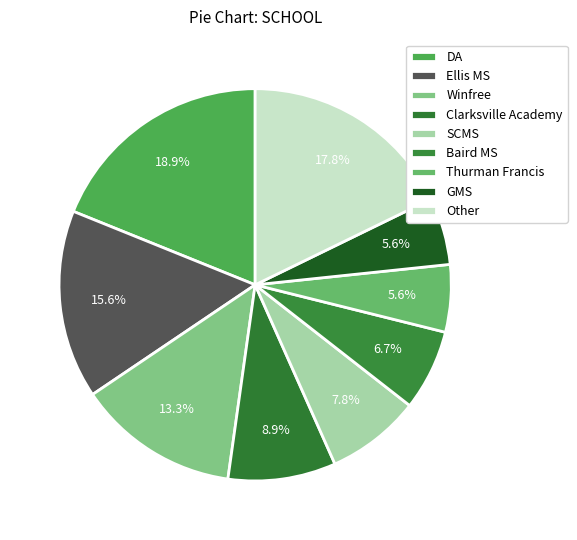

To the nearest percent, what percentage of the pie is DA?

19%